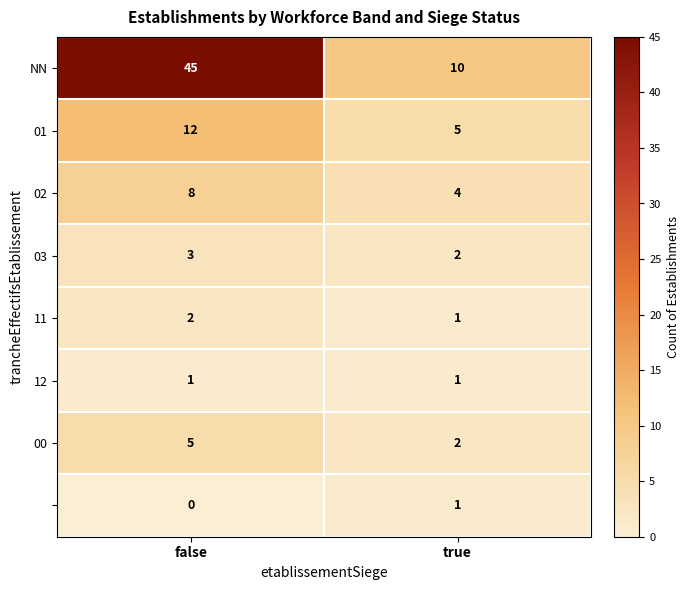

What is the spread (max minus min) of values at false?

45